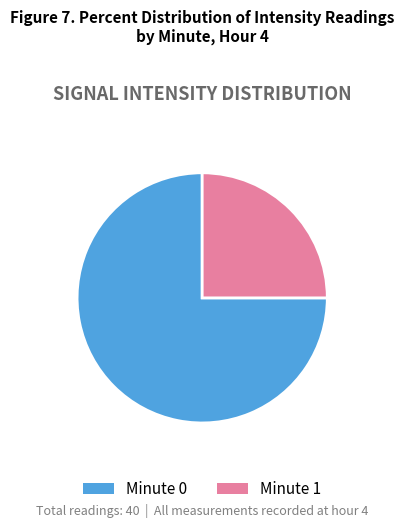

Which has a higher value, Minute 0 or Minute 1?

Minute 0